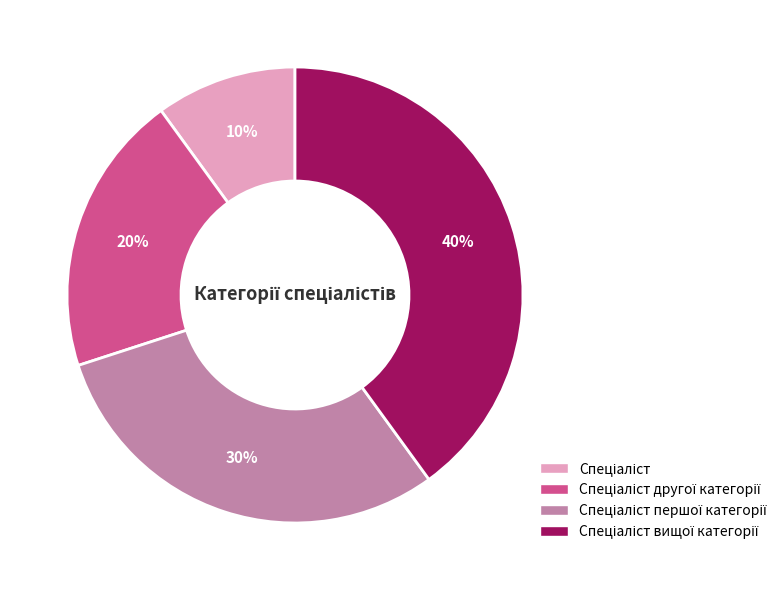

Is there a majority slice in this chart?

No